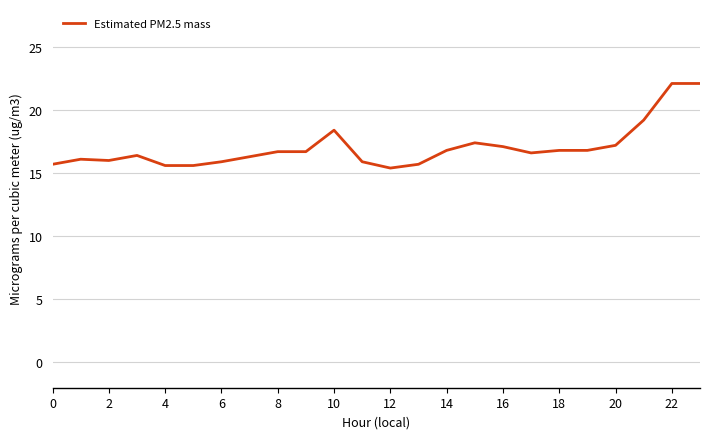

What is the minimum value shown in the chart?

15.4